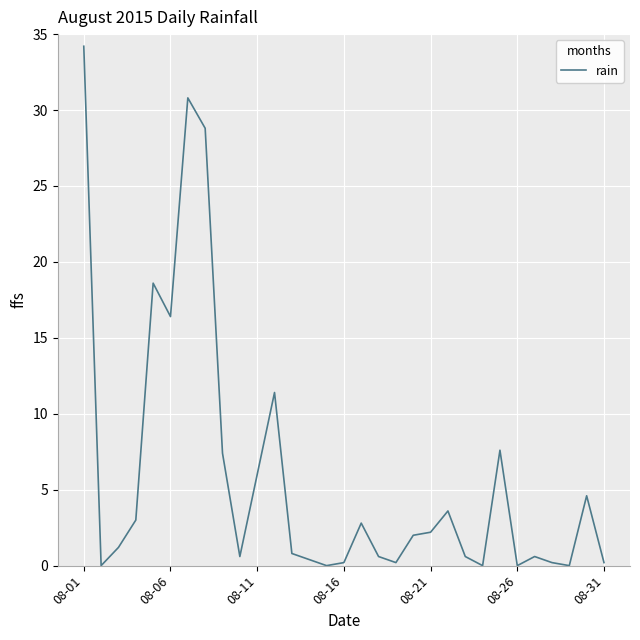

What is the maximum value shown in the chart?

34.2